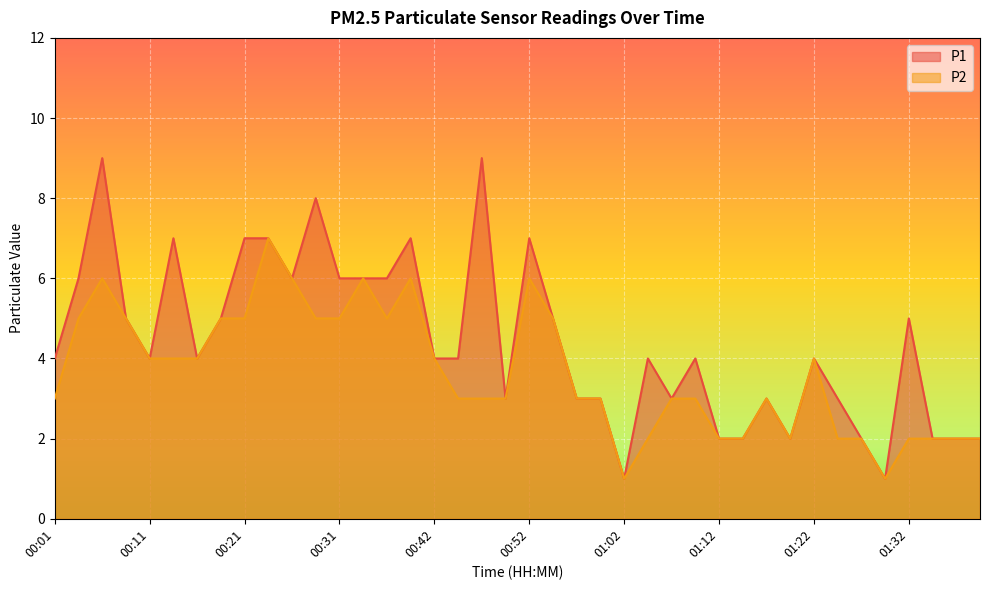

Which label corresponds to the smallest value in the chart?

01:02